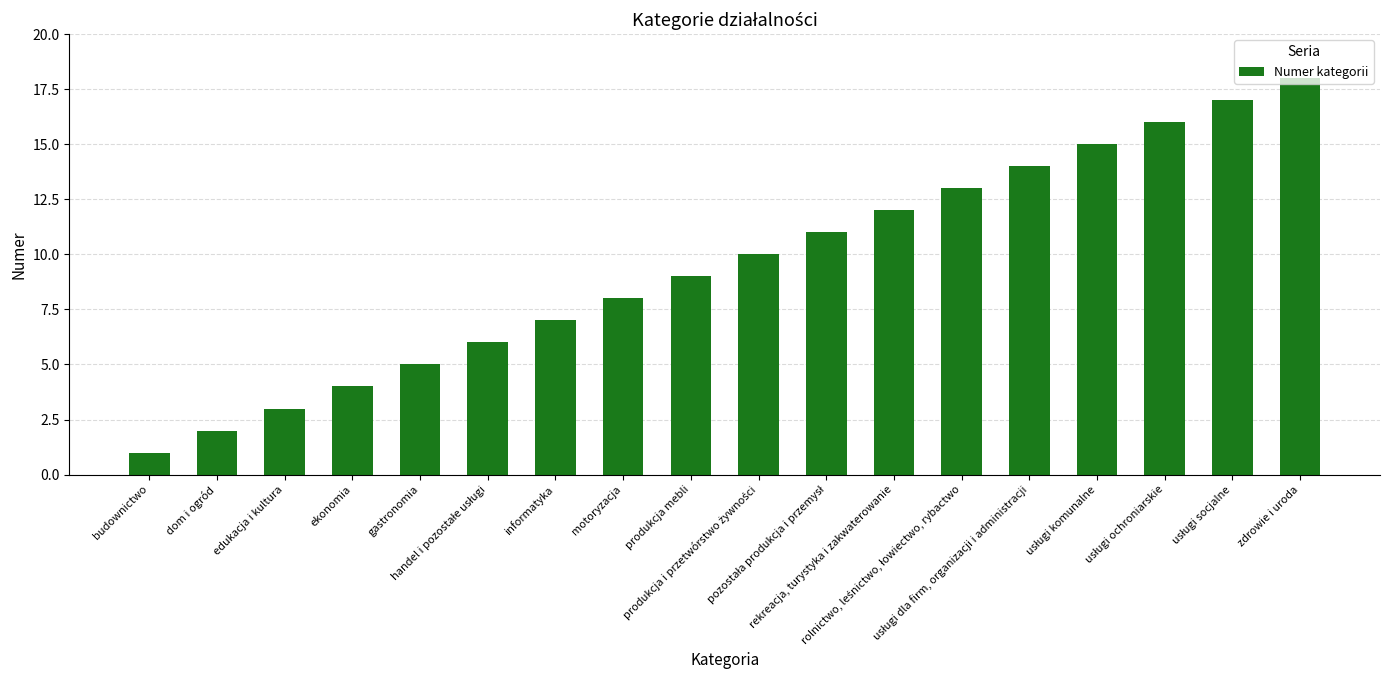

What is the difference between the second highest and minimum values?

16